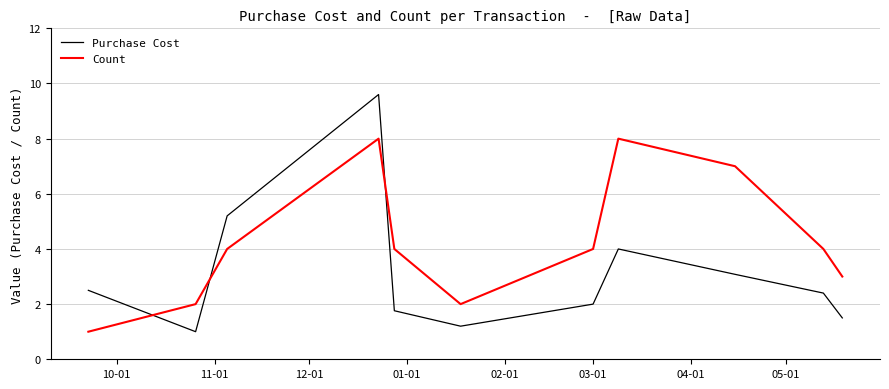

What is the highest value of the Purchase Cost series?

9.6